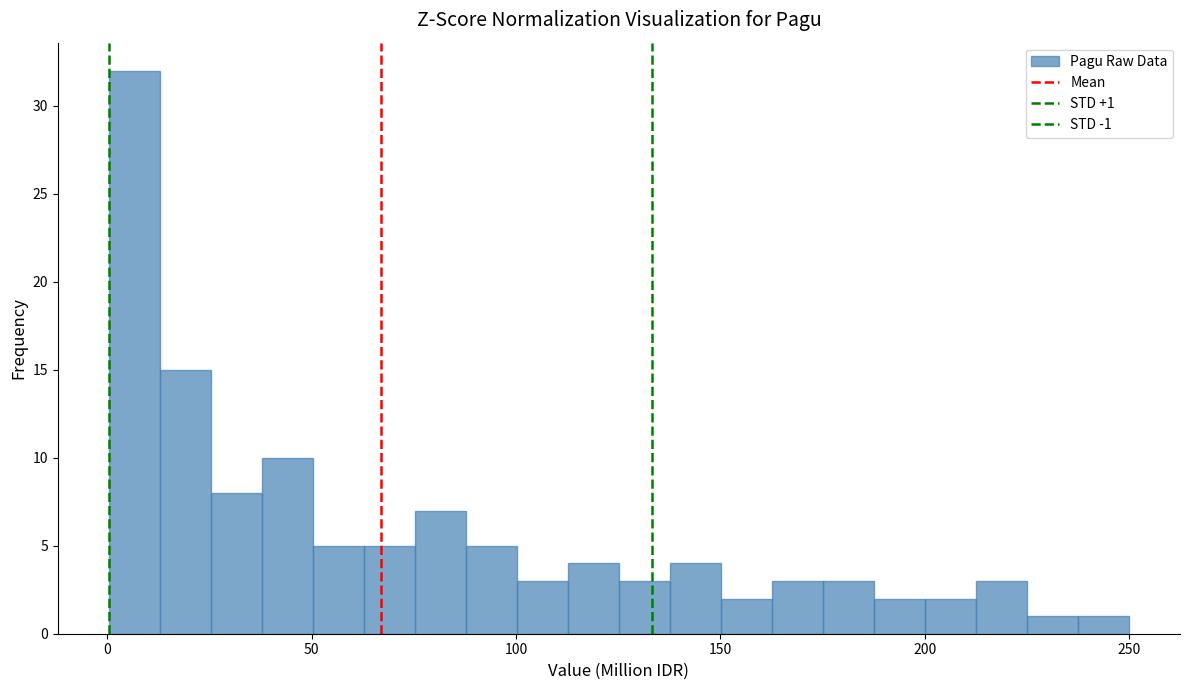

Read against the x-axis, roughly where is the centre of the tallest bar?

5